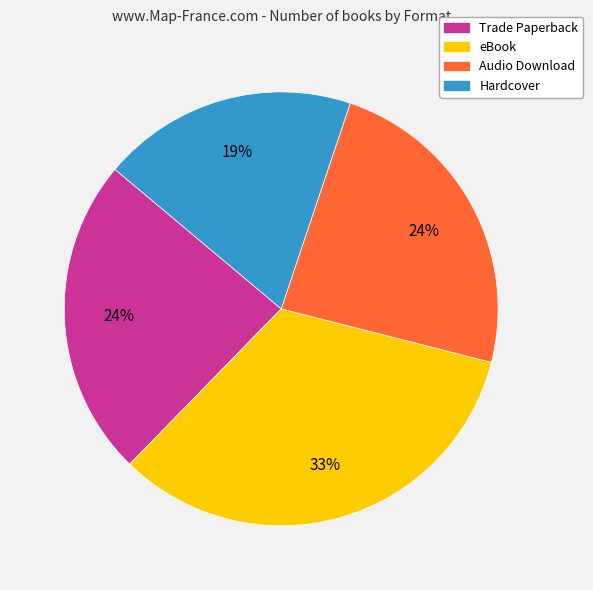

Is it true that Hardcover is 30% of the pie?

False